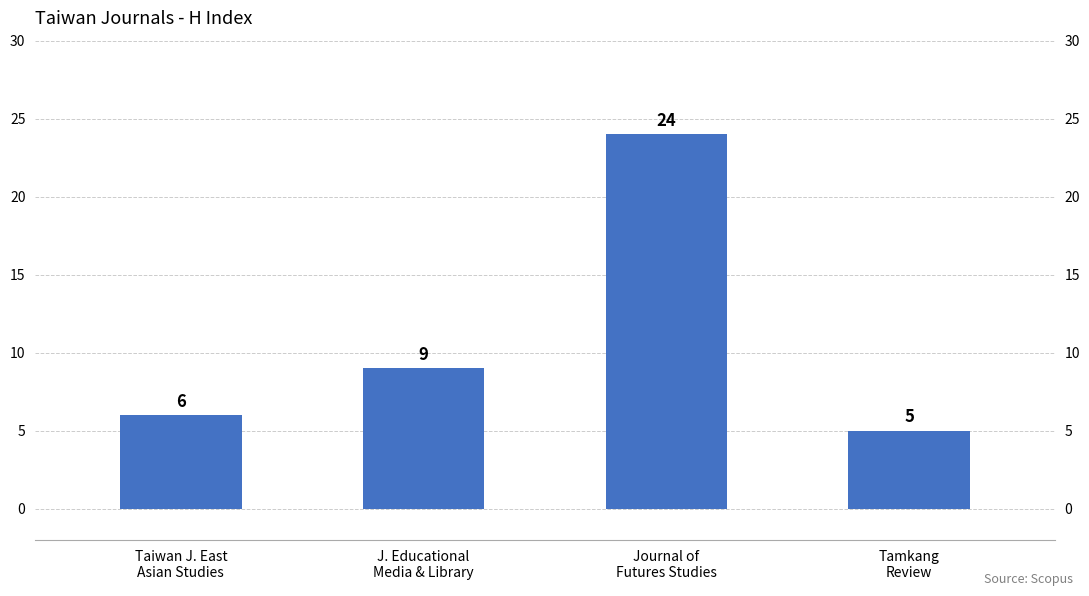

How many distinct data groups are displayed?

1